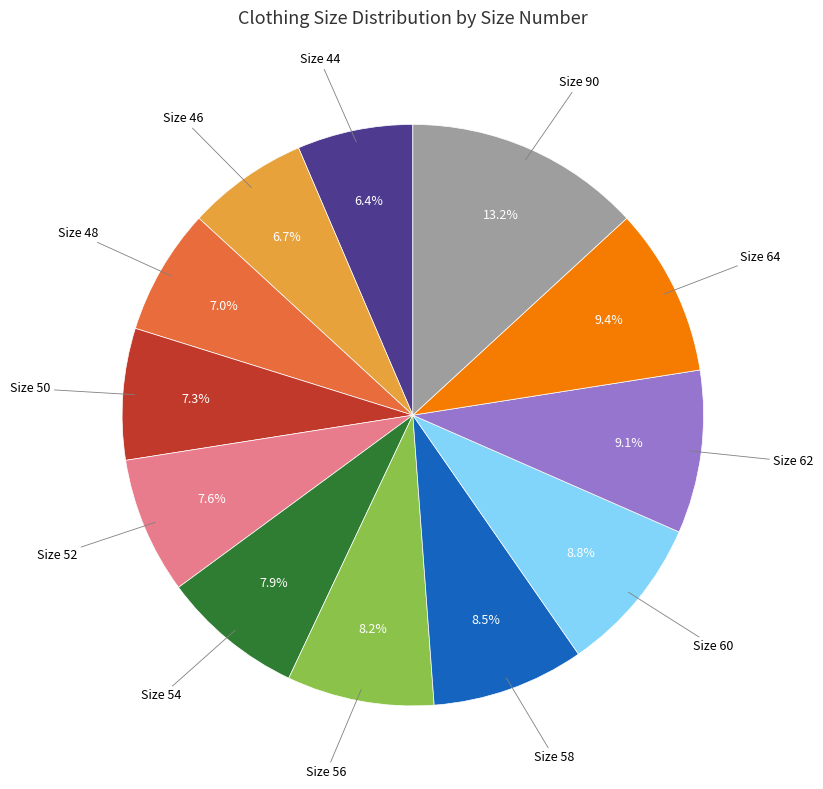

Does any single category account for the majority?

No